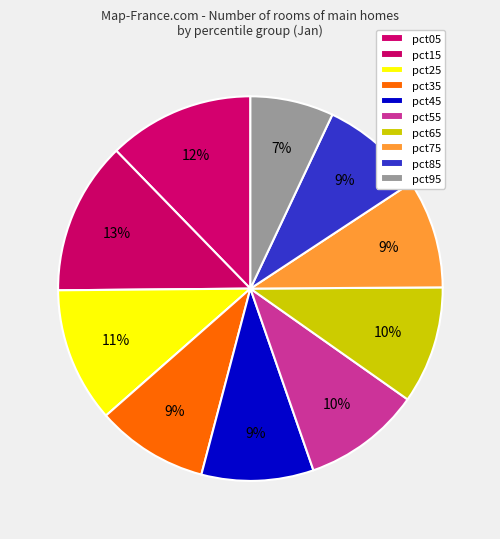

How many slices are in this pie chart?

10